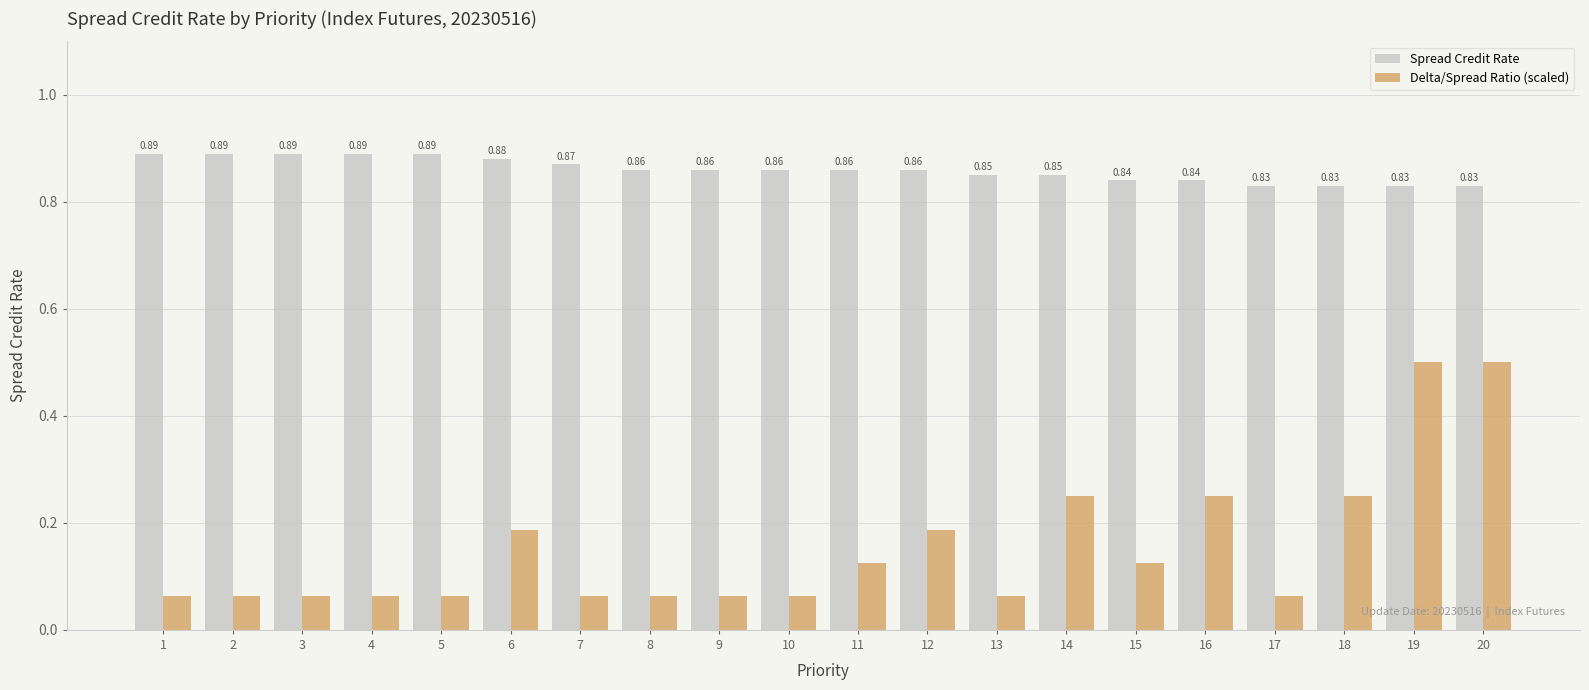

What is the difference between the second highest and second lowest values in the Delta/Spread Ratio (scaled) series?

0.4